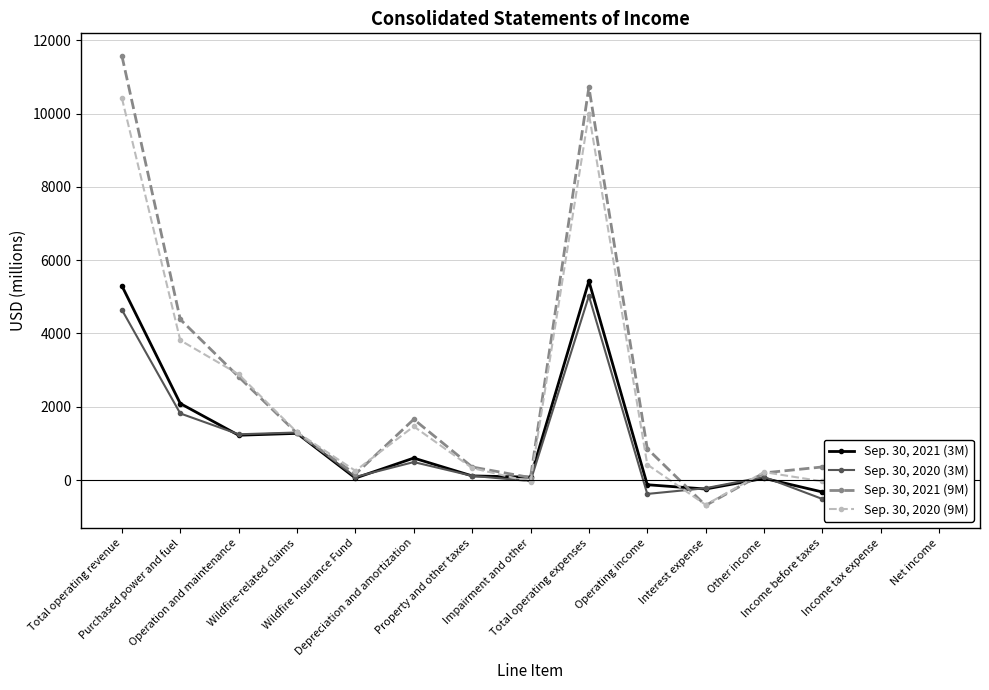

At which label is Sep. 30, 2021 (9M) closest to 5440?

Purchased power and fuel